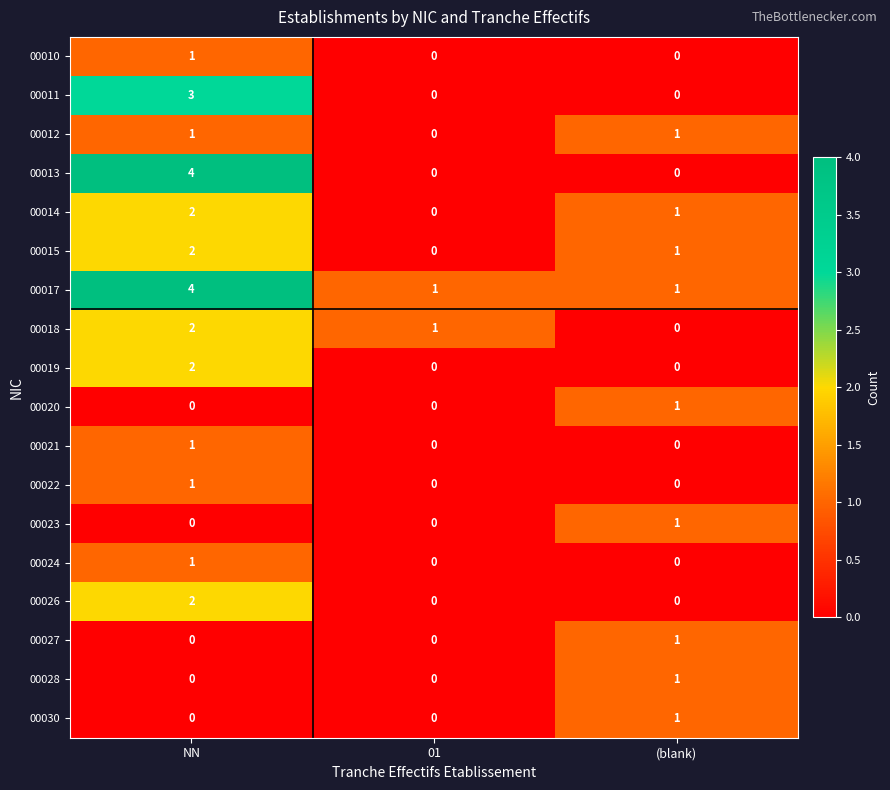

True or false: 00027 has a value of 1 at (blank).

True